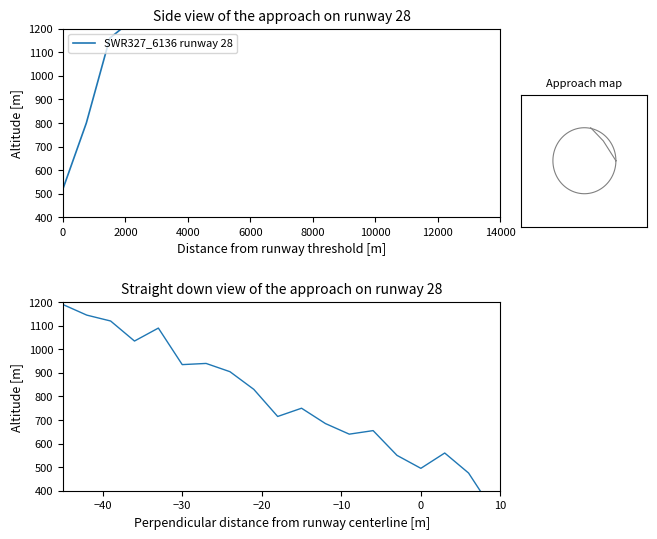

Reading left to right, extract all data points from this chart.

1190	1145	1120	1035	1090	935	940	905	830	715	750	685	640	655	550	495	560	475	320